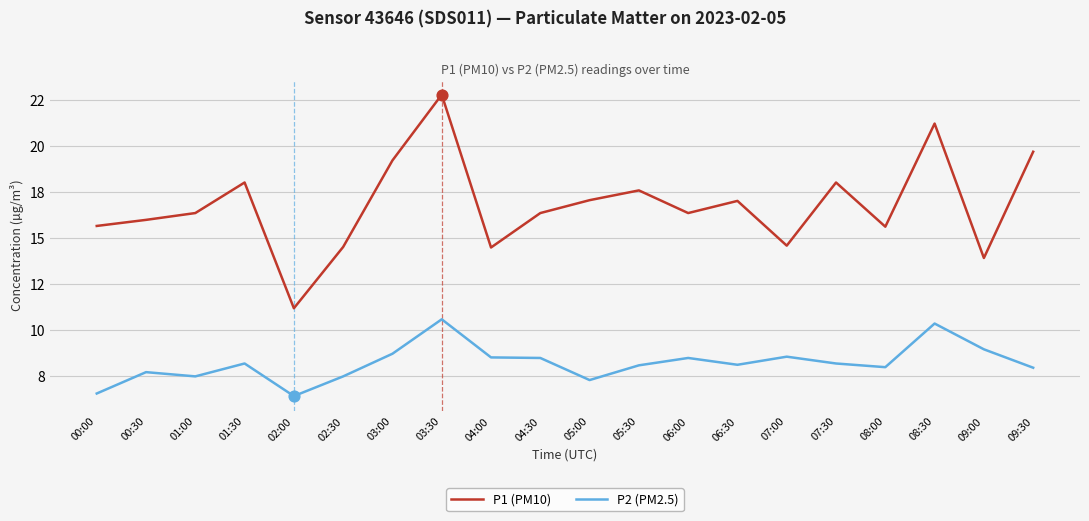

What are all the series names shown in the legend?

P1 (PM10), P2 (PM2.5)